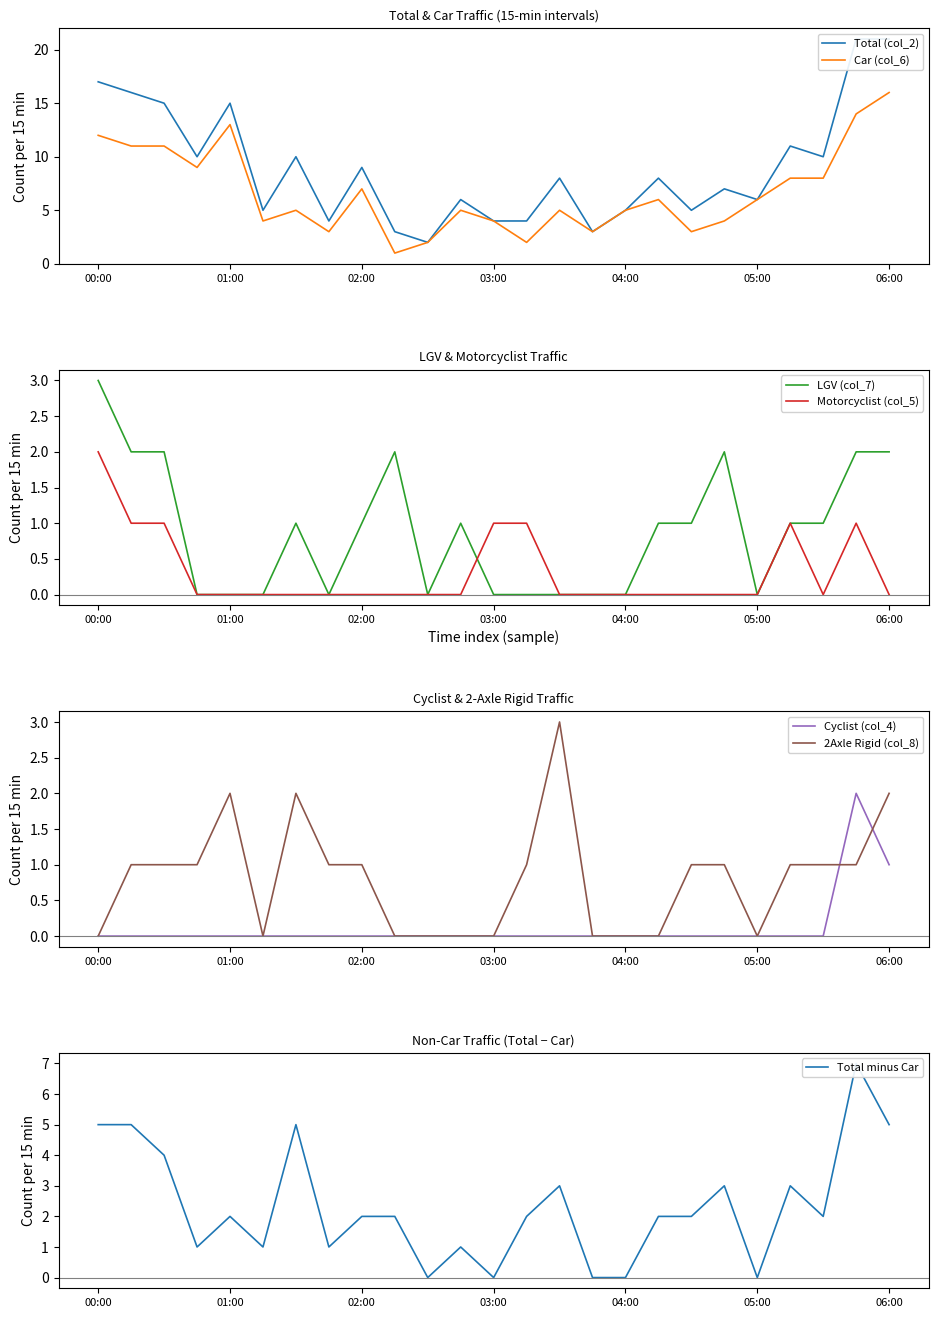

What is the maximum value for Car (col_6)?

16